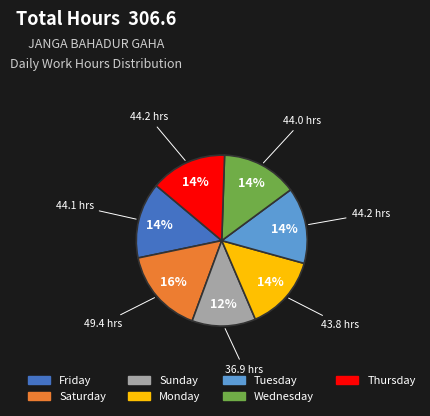

Does any single category account for the majority?

No